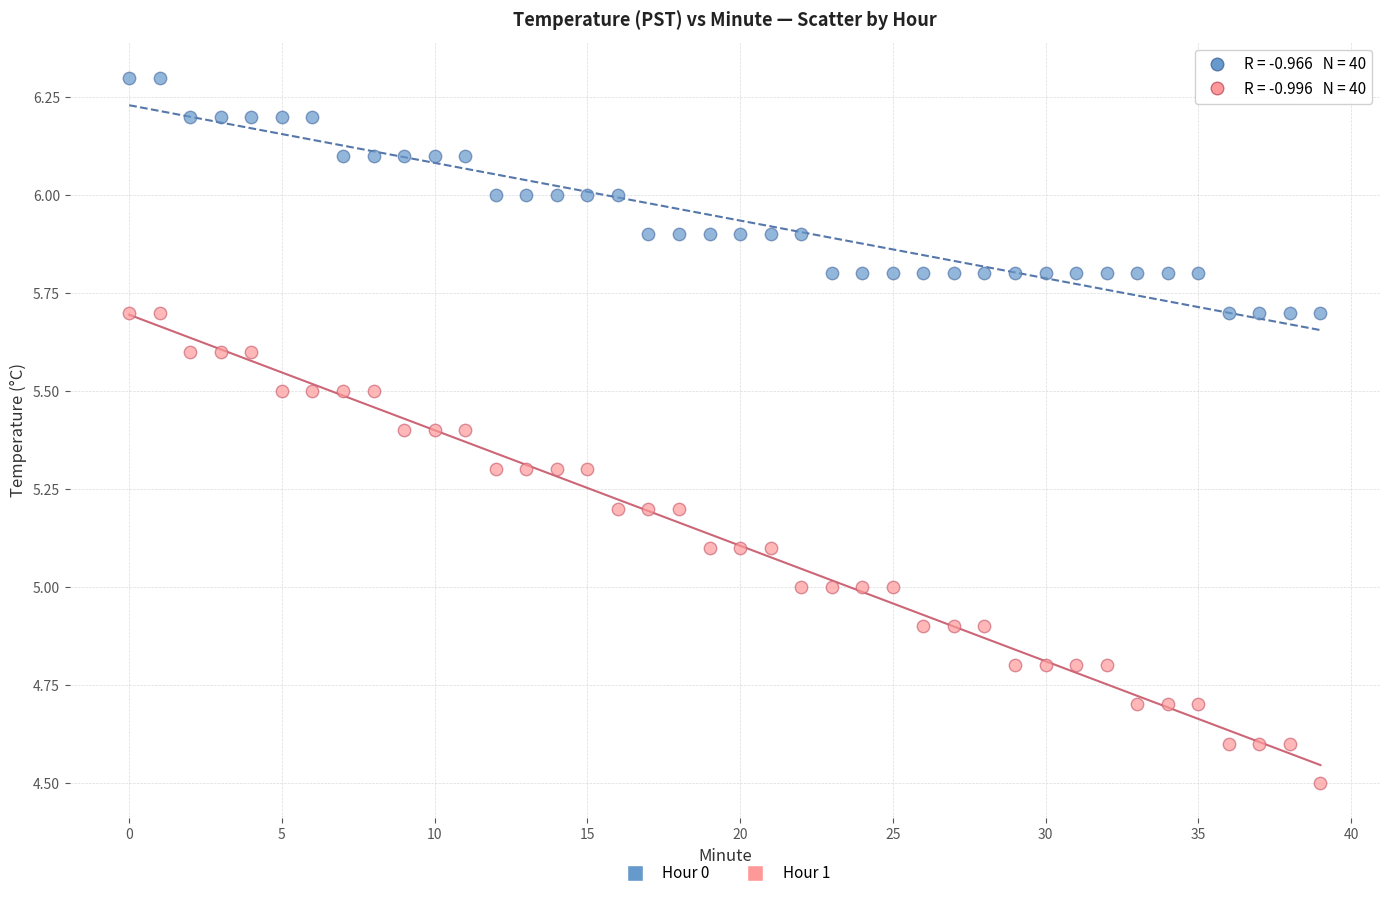

Across all data points, what is the range of Y values (max minus min)?

1.8